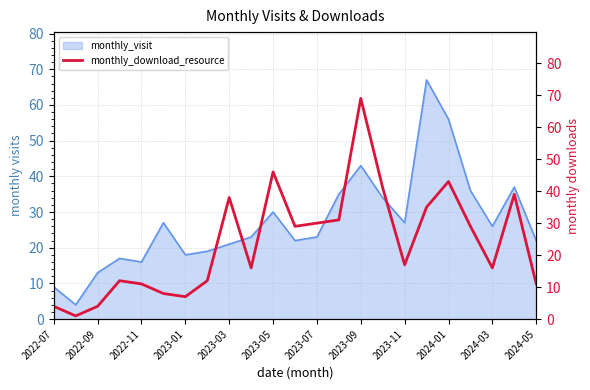

The value of monthly_visit at 2022-09 is 8. True or false?

False